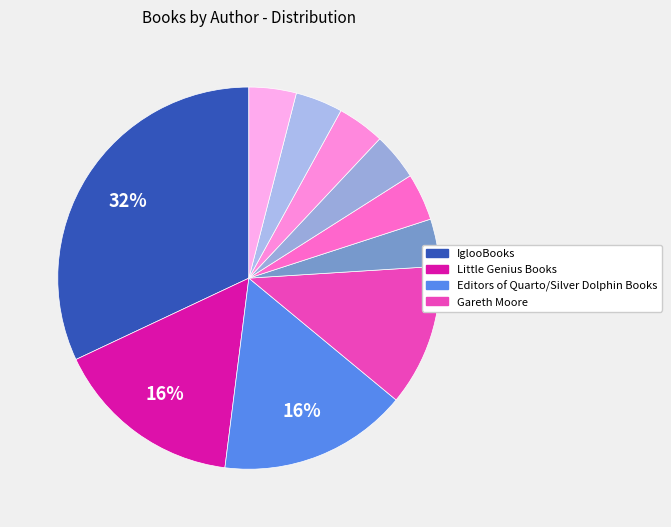

What is the largest slice in the pie chart?

IglooBooks